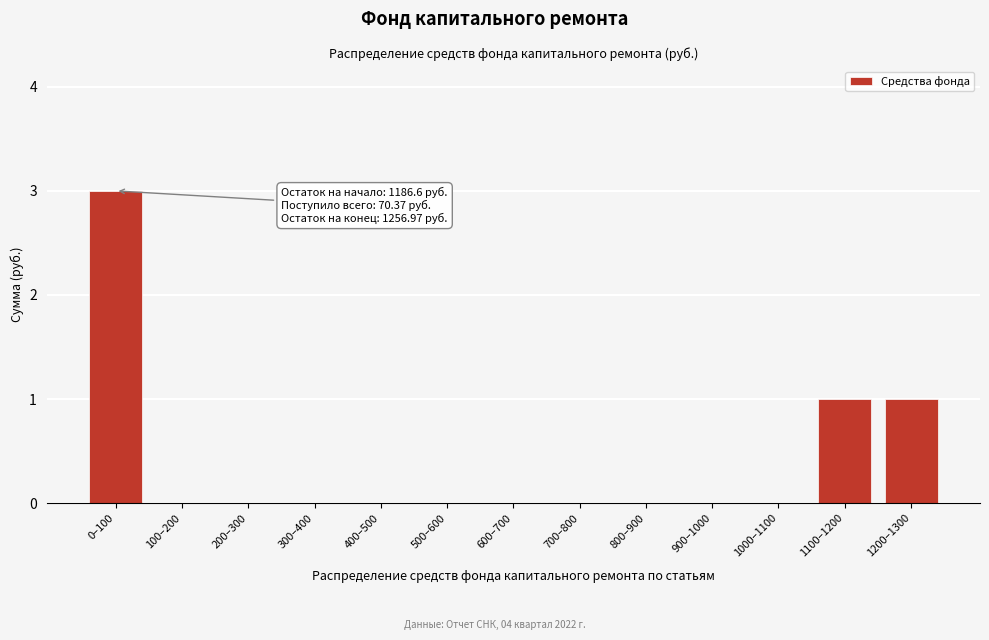

Reading left to right, transcribe all the data shown in this chart.

0–100=3	100–200=0	200–300=0	300–400=0	400–500=0	500–600=0	600–700=0	700–800=0	800–900=0	900–1000=0	1000–1100=0	1100–1200=1	1200–1300=1